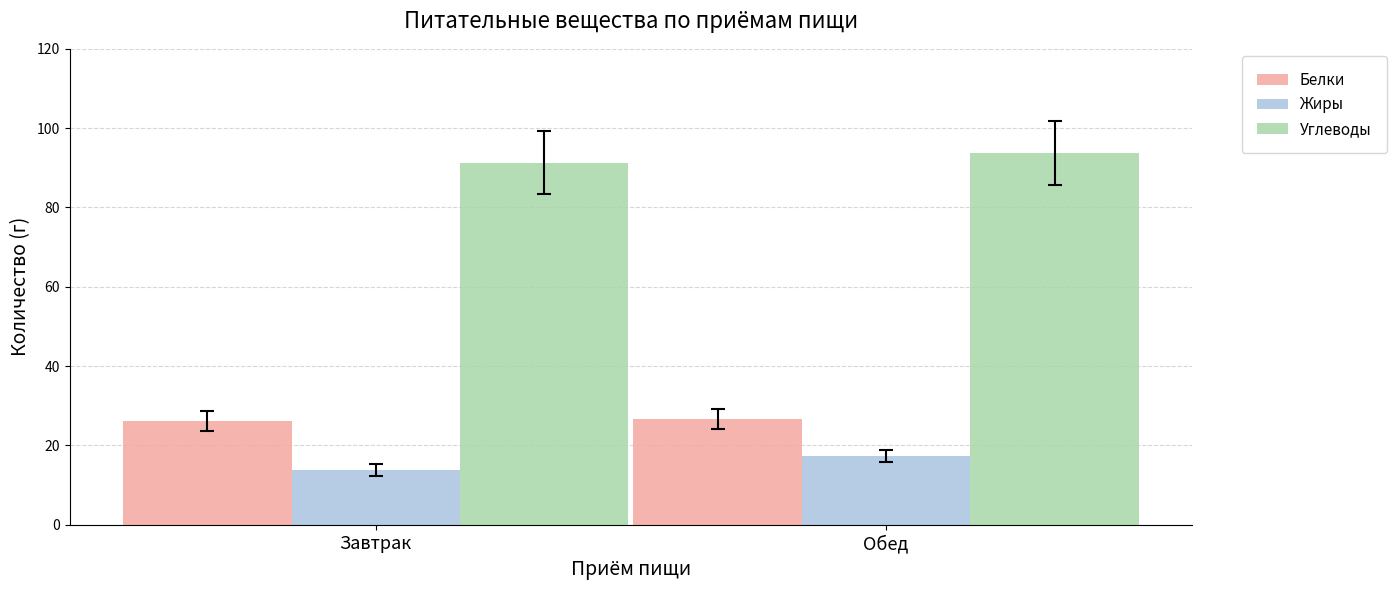

Count the number of categories in the chart.

2